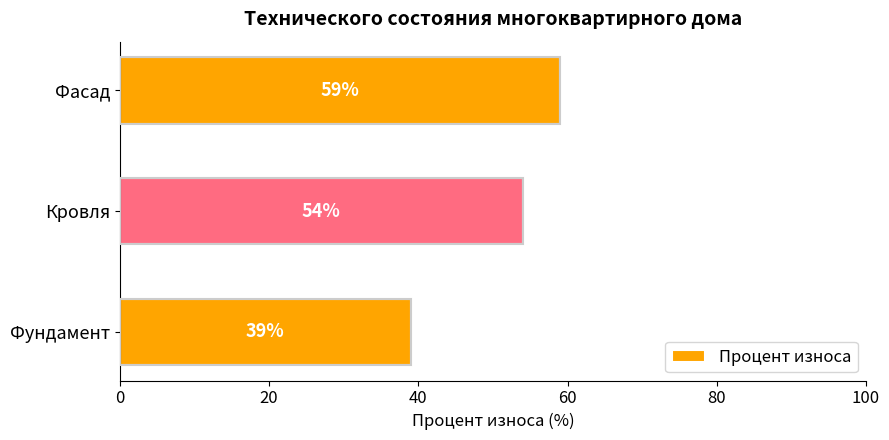

Reading bottom to top, extract all data points from this chart.

39	54	59